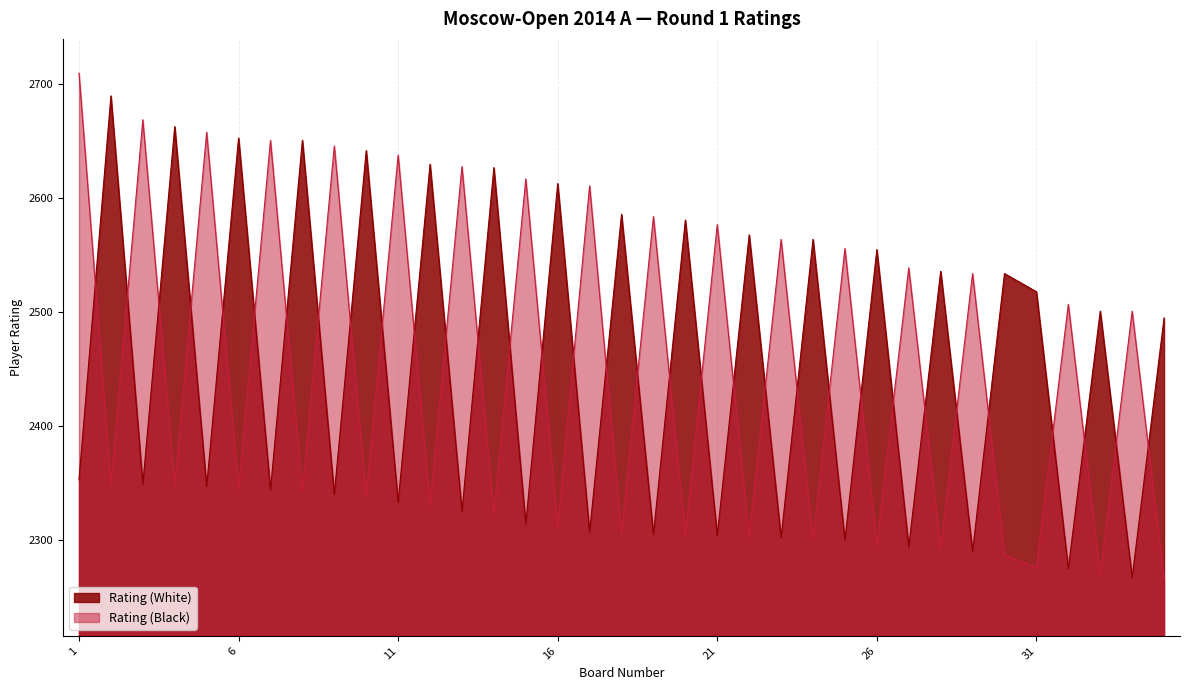

The Rating (Black) series shows 1158 at 22. True or false?

False